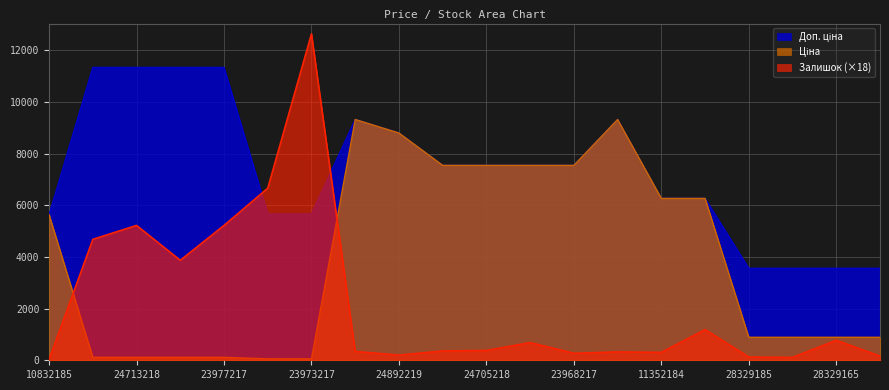

Reading left to right, list all the values displayed in this chart.

Ціна: 5636.0	113.3	113.3	113.3	113.3	56.7	56.7	9321.4	8797.6	7545.9	7545.9	7545.9	7545.9	9321.4	6266.7	6266.7	889.9	889.9	889.9	889.9
Доп. ціна: 5636.0	11334.0	11334.0	11334.0	11334.0	5667.0	5667.0	9321.4	8797.6	7545.9	7545.9	7545.9	7545.9	9321.4	6266.7	6266.7	3559.7	3559.7	3559.7	3559.7
Залишок: 36.0	4680.0	5220.0	3870.0	5220.0	6660.0	12636.0	342.0	198.0	360.0	378.0	684.0	270.0	324.0	306.0	1188.0	126.0	108.0	774.0	162.0